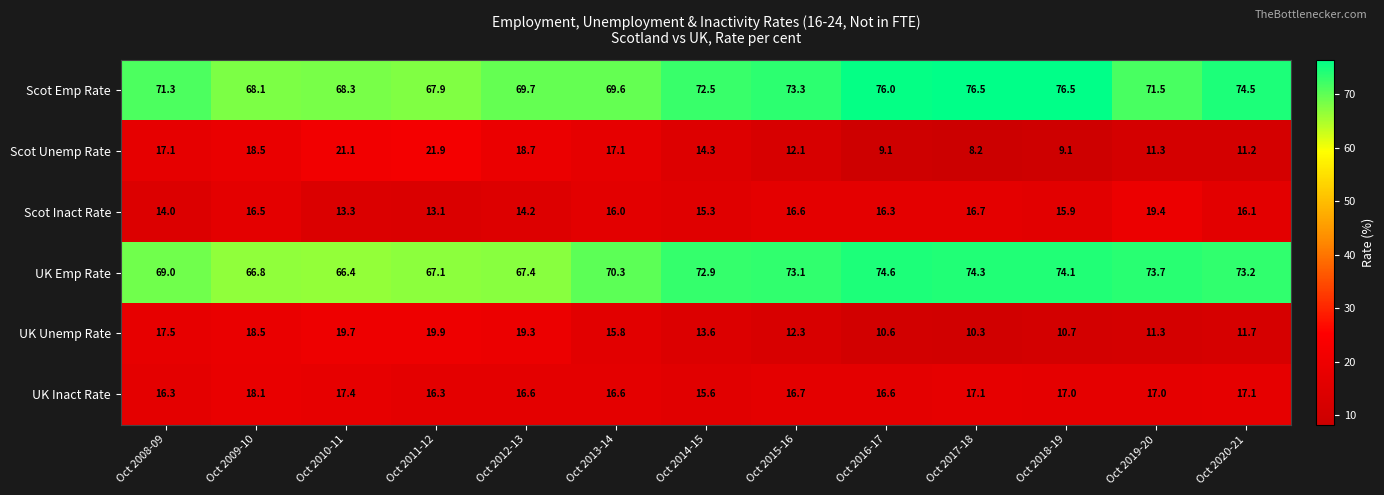

What is the spread (max minus min) of values at Oct 2017-18?

68.3